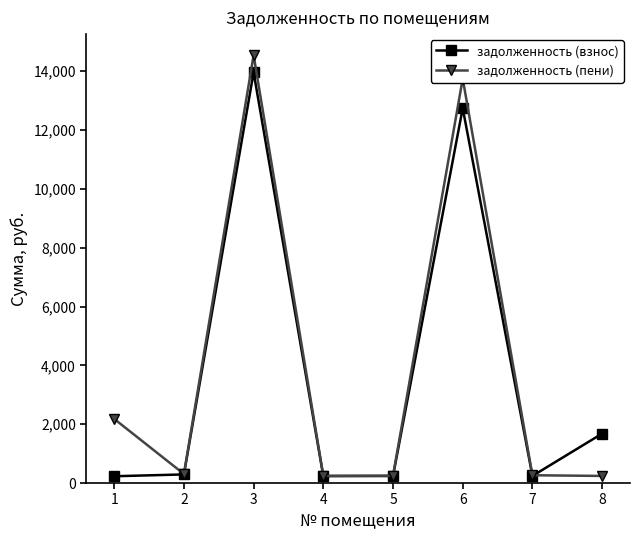

Between 3 and 7, which series saw the biggest shift?

задолженность (пени)